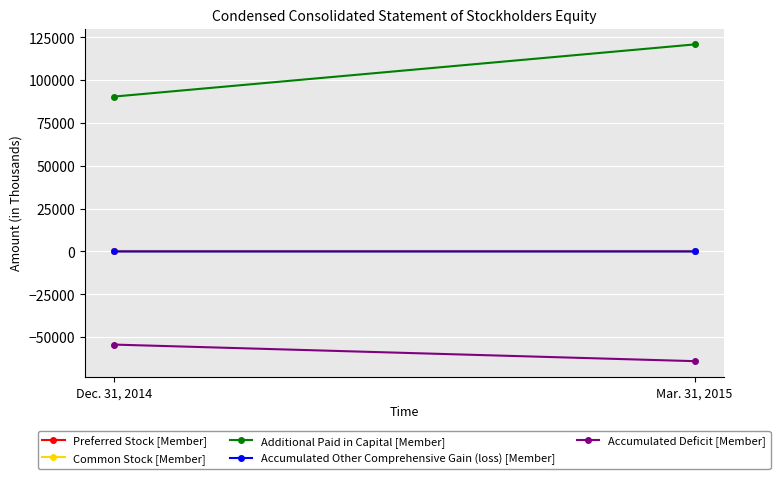

Which series has the largest total across all categories?

Additional Paid in Capital [Member]